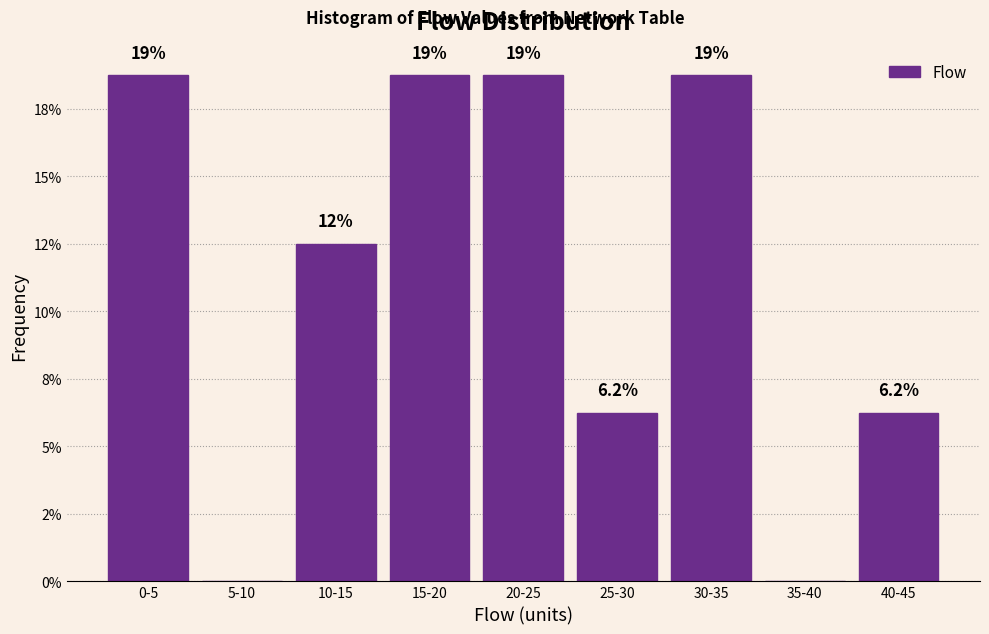

Are the bars horizontal?

No